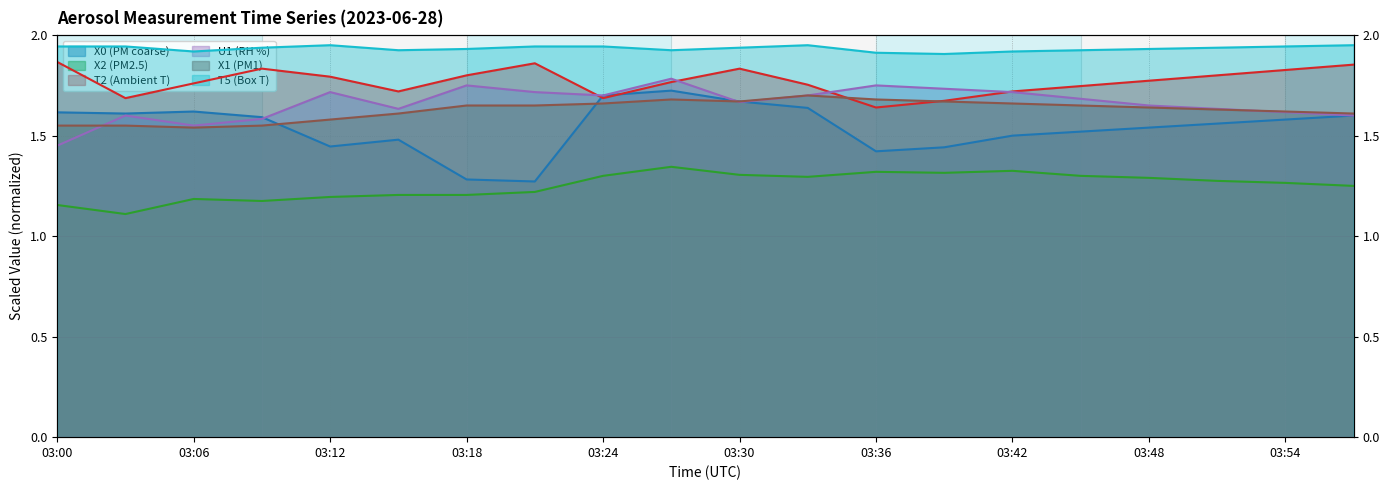

What value does the X0 (PM coarse) series have at 03:24?

1.7